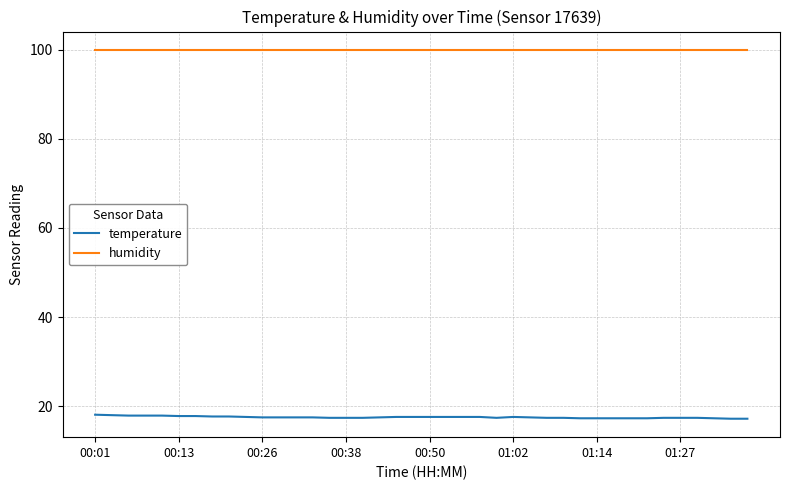

What is the smallest value displayed?

17.2